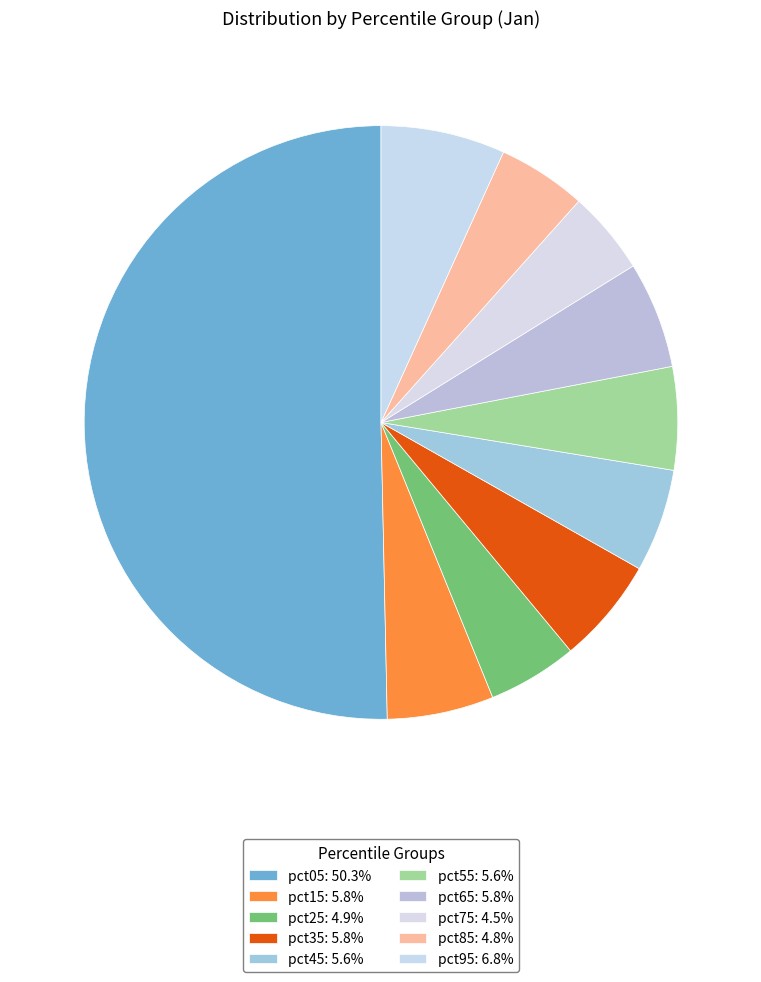

To the nearest percent, what percentage of the pie is pct55?

6%